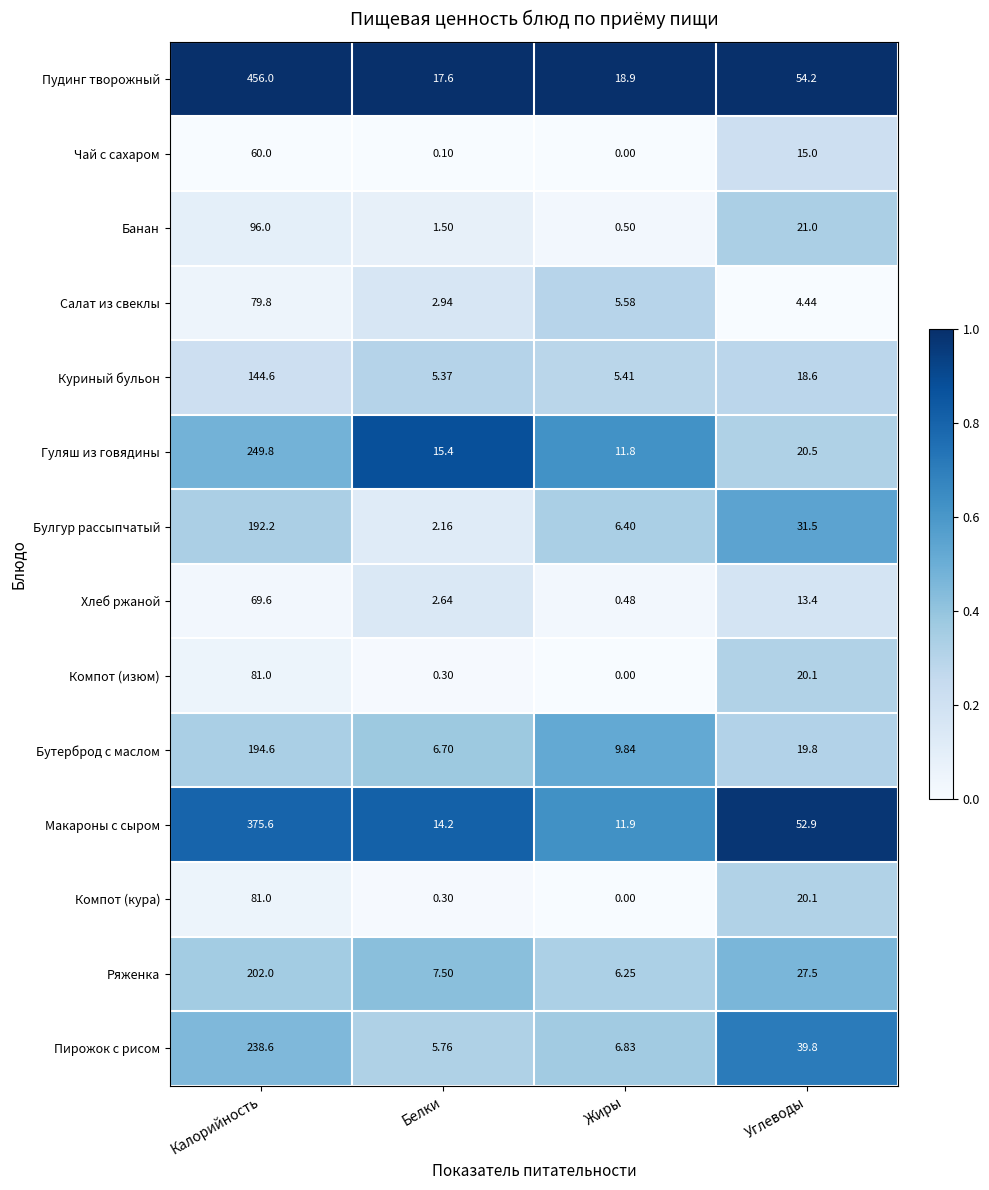

At how many categories does at least one series exceed 0?

4